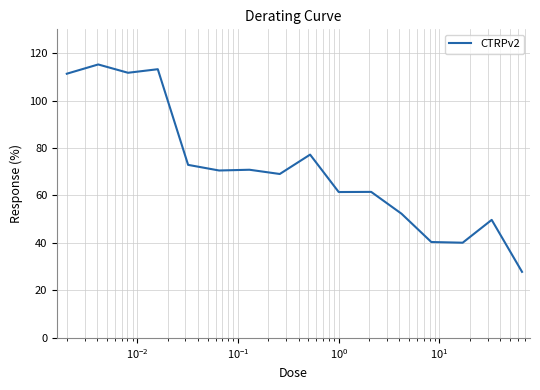

What is the difference between the maximum and minimum values?

87.4